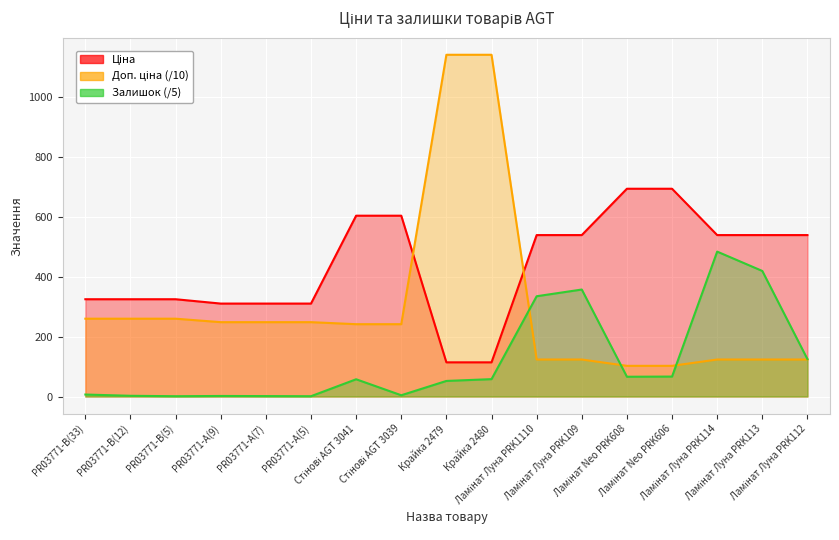

The value of Ціна at PR03771-B(33) is 515.8. True or false?

False